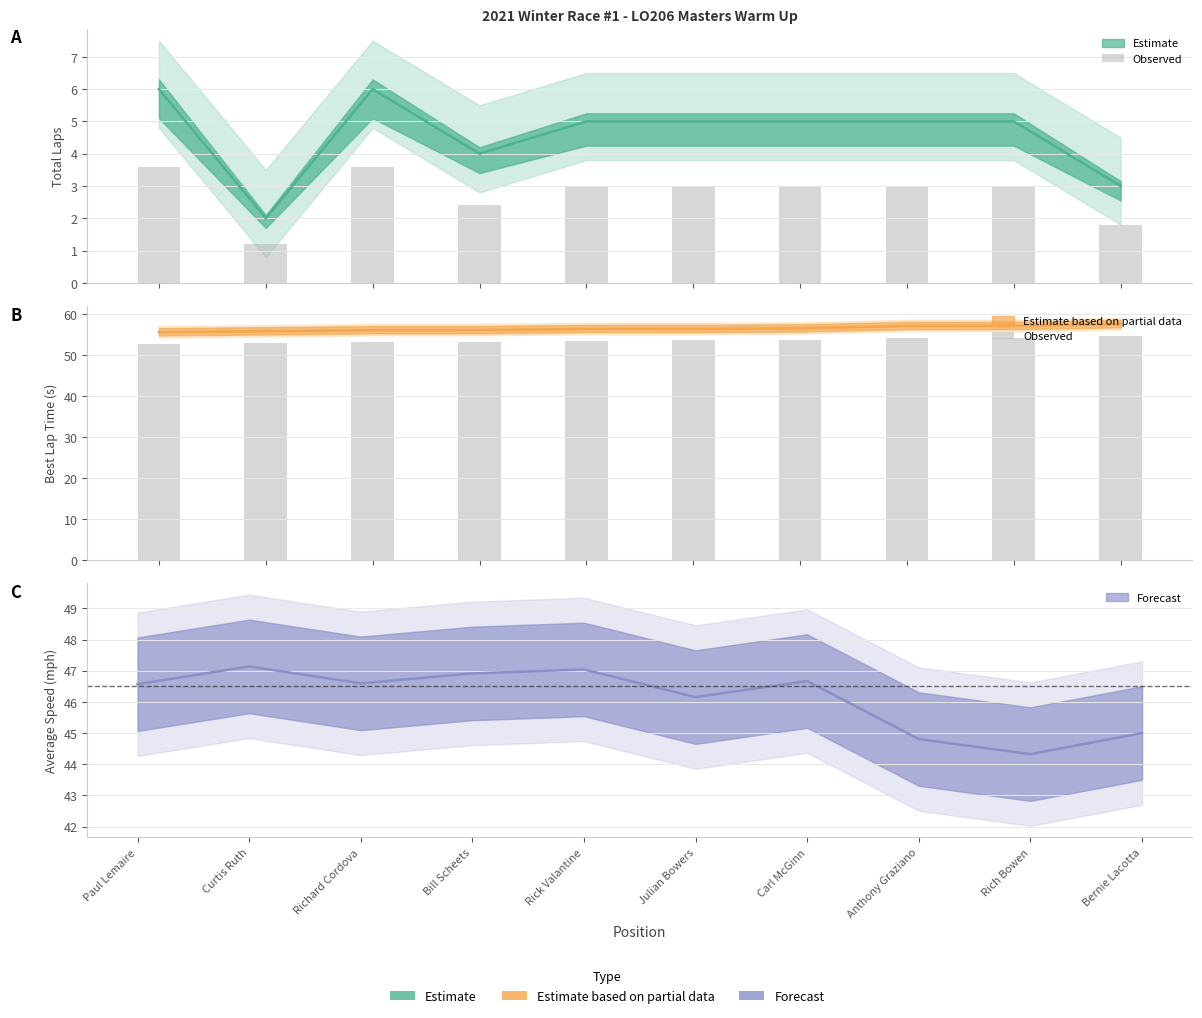

What is the sum of the values at Julian Bowers and Carl McGinn?

107.4